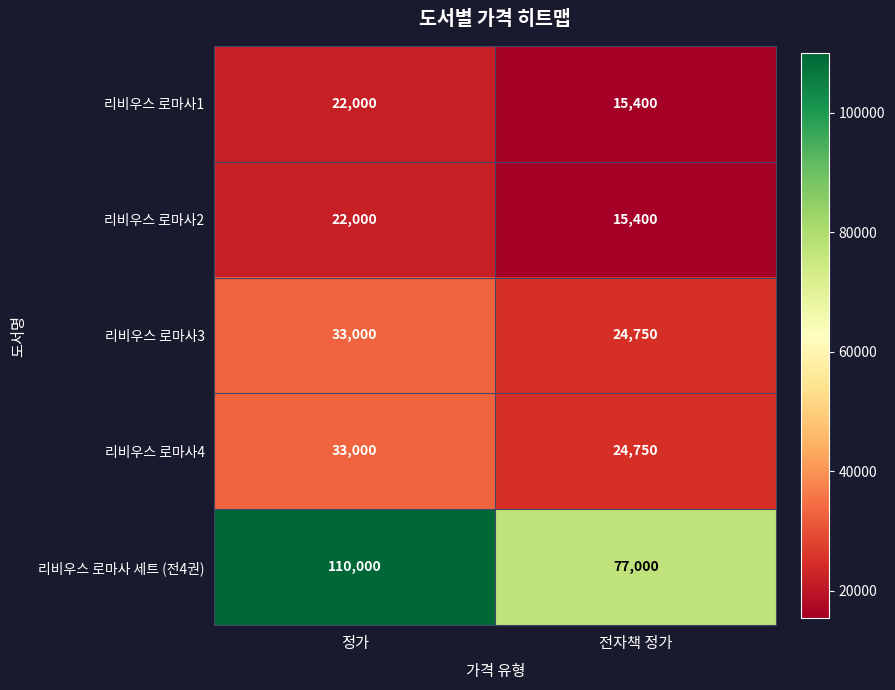

How many distinct data groups are displayed?

5